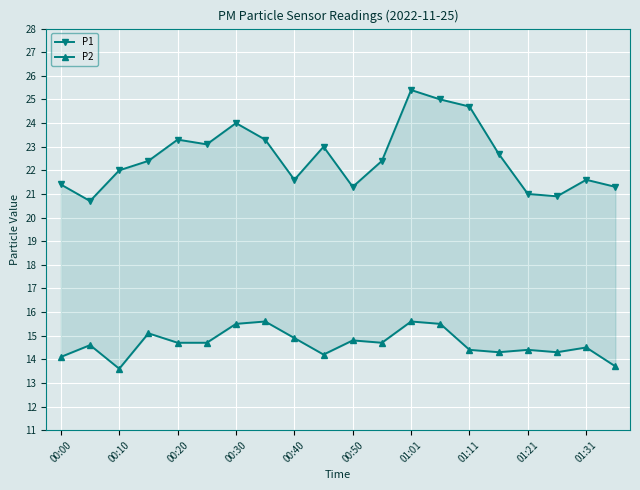

Rank the series by their average value, from lowest to highest.

P2, P1